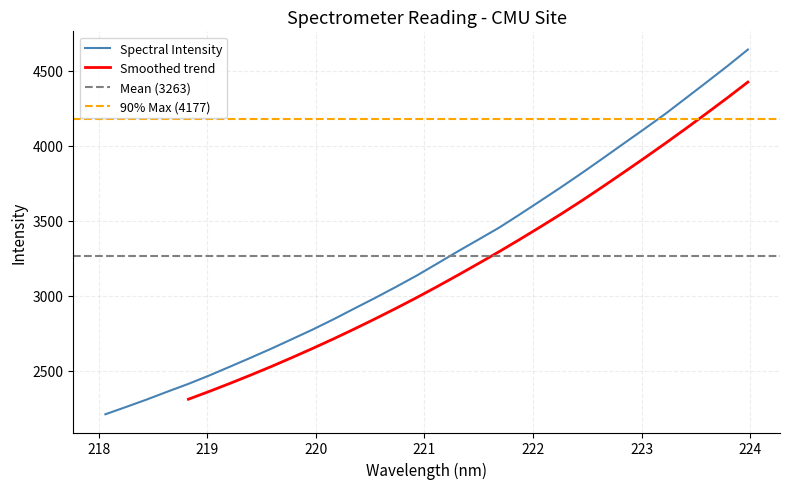

At which category does the chart reach its minimum across all series?

218.0596